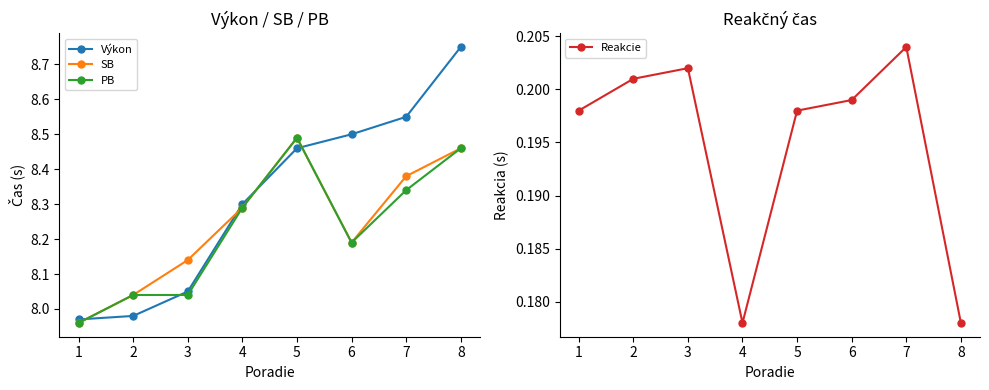

Reading left to right, list all the values displayed in this chart.

Výkon: 8.0	8.0	8.1	8.3	8.5	8.5	8.6	8.8
SB: 8.0	8.0	8.1	8.3	8.5	8.2	8.4	8.5
PB: 8.0	8.0	8.0	8.3	8.5	8.2	8.3	8.5
Reakcie: 0.2	0.2	0.2	0.2	0.2	0.2	0.2	0.2